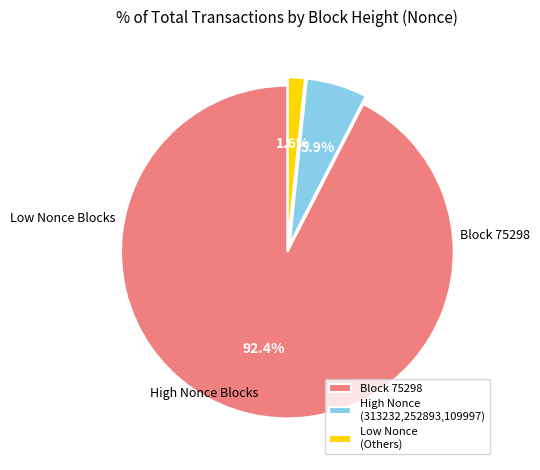

Which category has the smallest portion of the pie?

Low Nonce (Others)